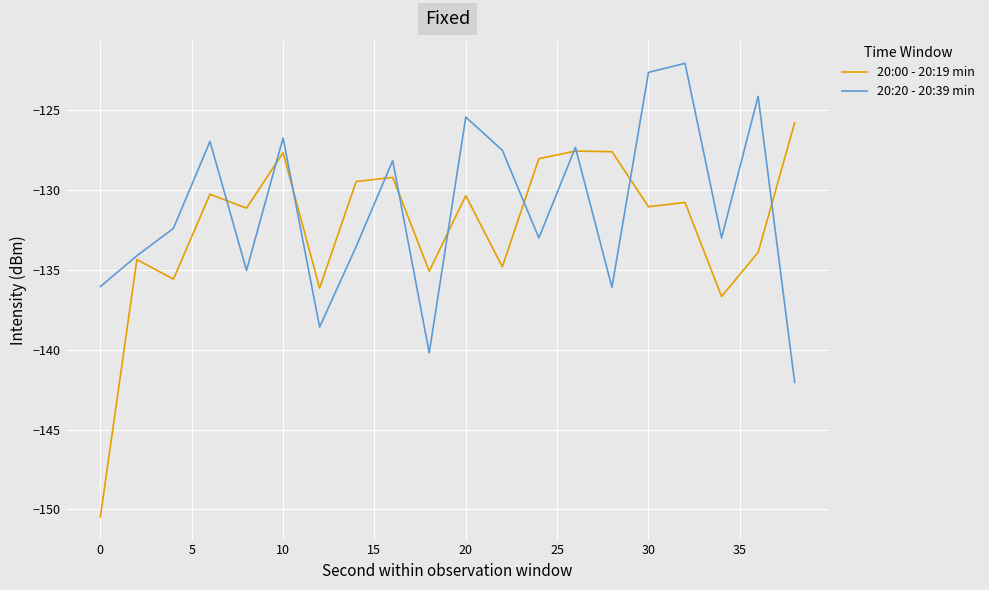

Which series has the widest spread of values?

20:00 - 20:19 min